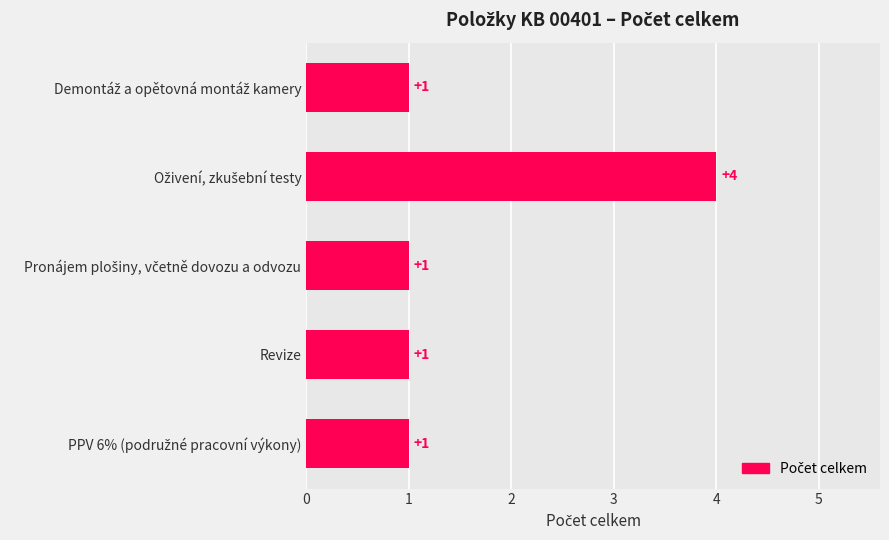

What is the difference between the maximum and minimum values?

3